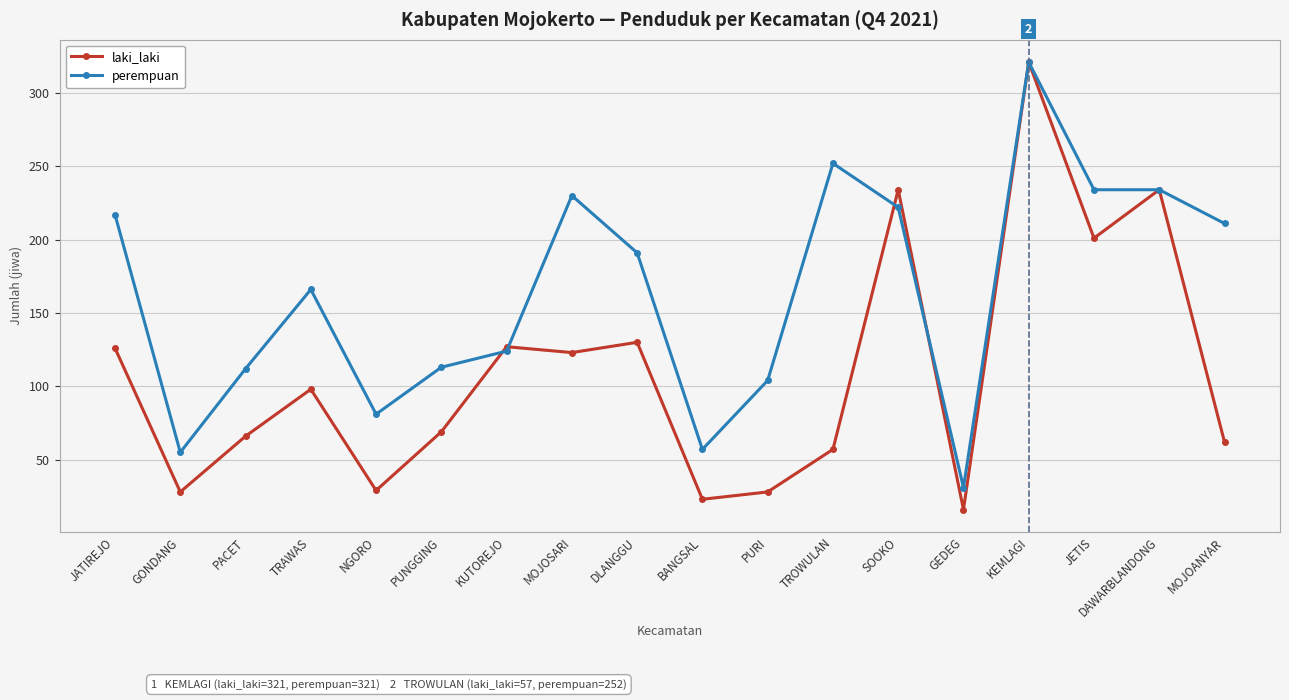

True or false: perempuan has more than 2 interior local peaks.

True